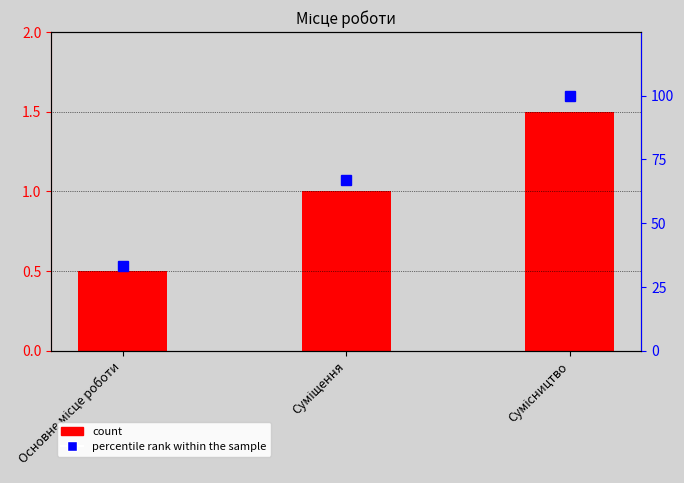

The value of percentile rank within the sample at Основне місце роботи is 33. True or false?

True